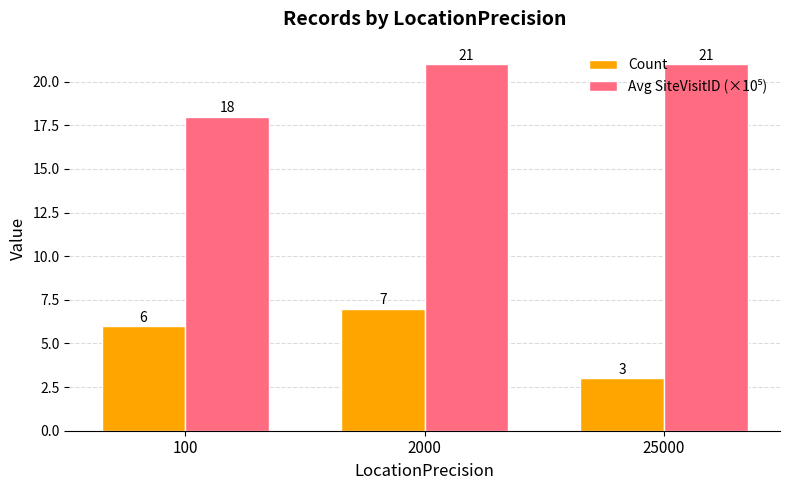

Is it true that Count equals 4 at 25000?

False